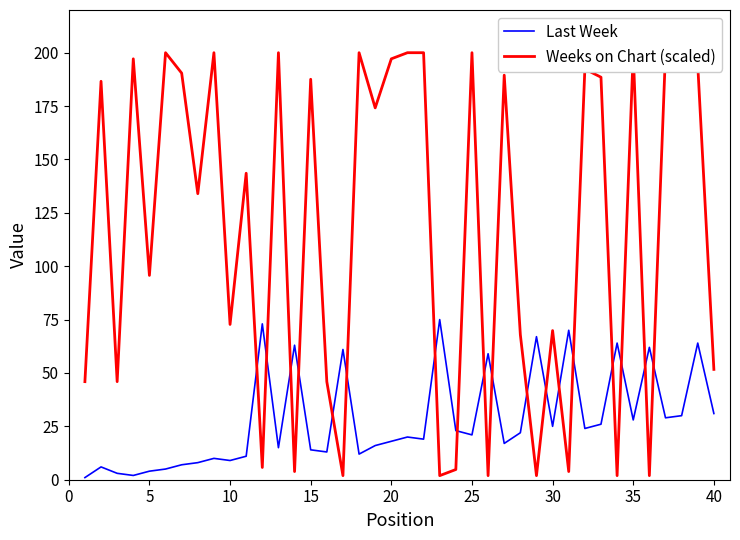

The Last Week series shows 7 at 20. True or false?

False